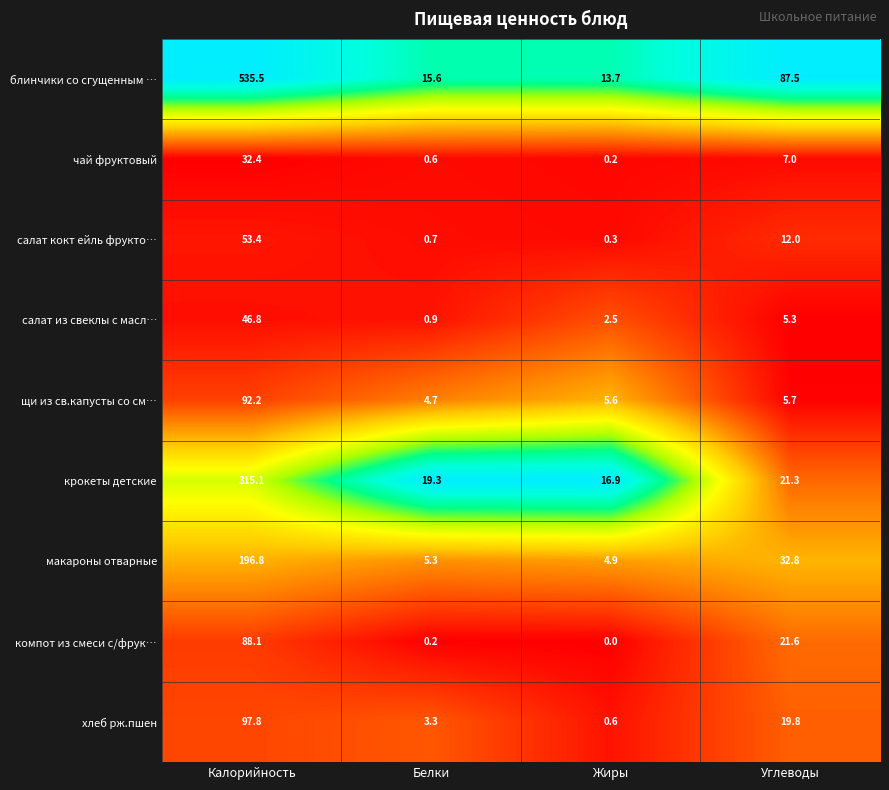

What is the difference between the хлеб рж.пшен values at Жиры and Белки?

2.7